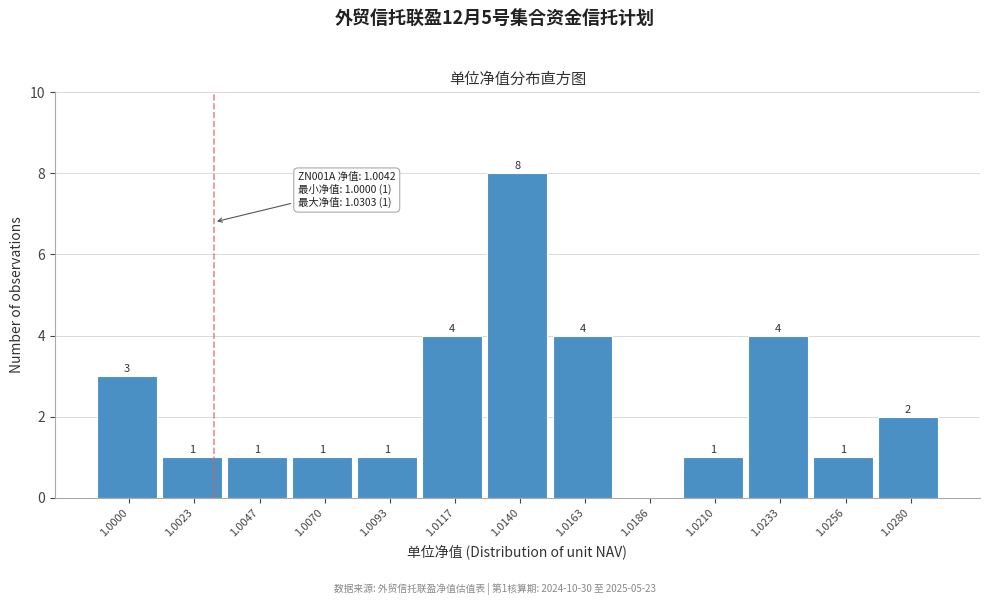

Reading left to right, list all the values displayed in this chart.

1.0000=3	1.0023=1	1.0047=1	1.0070=1	1.0093=1	1.0117=4	1.0140=8	1.0163=4	1.0186=0	1.0210=1	1.0233=4	1.0256=1	1.0280=2